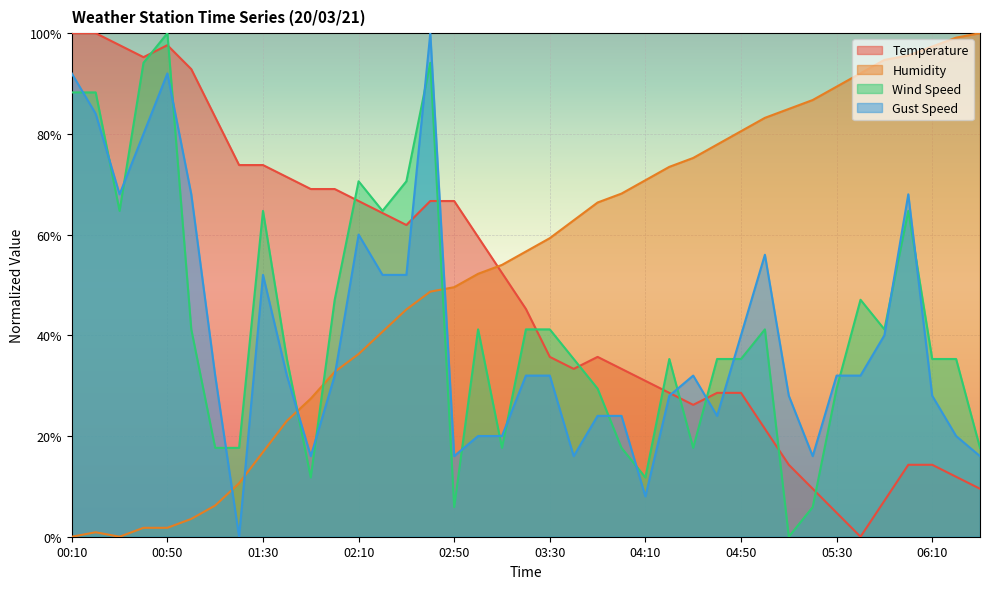

Reading left to right, extract all data points from this chart.

Temperature: 100.0	100.0	97.6	95.2	97.6	92.9	83.3	73.8	73.8	71.4	69.0	69.0	66.7	64.3	61.9	66.7	66.7	59.5	52.4	45.2	35.7	33.3	35.7	33.3	31.0	28.6	26.2	28.6	28.6	21.4	14.3	9.5	4.8	0.0	7.1	14.3	14.3	11.9	9.5
Humidity: 0.0	0.9	0.0	1.8	1.8	3.5	6.2	10.6	16.8	23.0	27.4	32.7	36.3	40.7	45.1	48.7	49.6	52.2	54.0	56.6	59.3	62.8	66.4	68.1	70.8	73.5	75.2	77.9	80.5	83.2	85.0	86.7	89.4	92.0	94.7	95.6	97.3	99.1	100.0
Wind Speed: 88.2	88.2	64.7	94.1	100.0	41.2	17.6	17.6	64.7	35.3	11.8	47.1	70.6	64.7	70.6	94.1	5.9	41.2	17.6	41.2	41.2	35.3	29.4	17.6	11.8	35.3	17.6	35.3	35.3	41.2	0.0	5.9	29.4	47.1	41.2	64.7	35.3	35.3	17.6
Gust Speed: 92.0	84.0	68.0	80.0	92.0	68.0	32.0	0.0	52.0	32.0	16.0	32.0	60.0	52.0	52.0	100.0	16.0	20.0	20.0	32.0	32.0	16.0	24.0	24.0	8.0	28.0	32.0	24.0	40.0	56.0	28.0	16.0	32.0	32.0	40.0	68.0	28.0	20.0	16.0